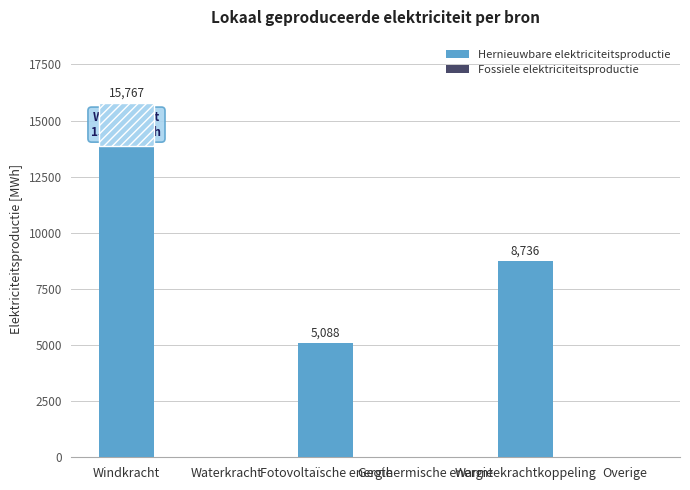

Reading left to right, what are all the values shown in this chart?

Hernieuwbare elektriciteitsproductie: 15767.5	0.0	5087.6	0.0	8736.3	0.0
Fossiele elektriciteitsproductie: 0.0	0.0	0.0	0.0	0.0	0.0